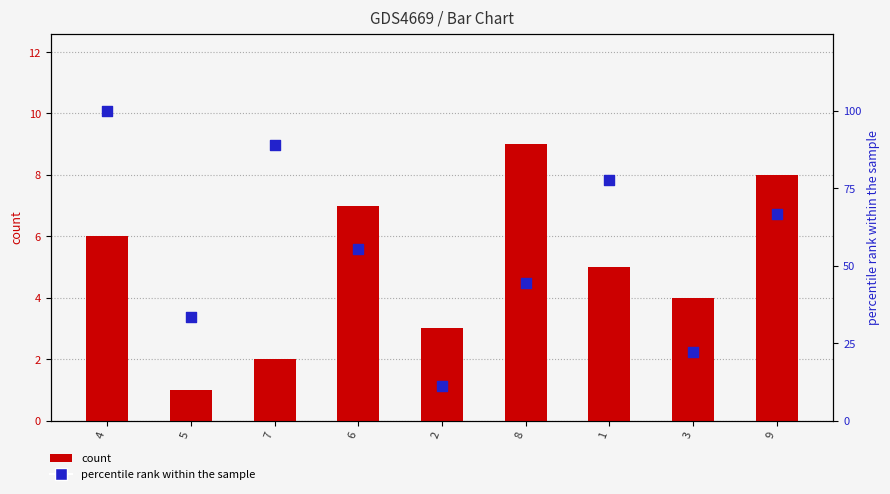

Which series has the largest Y range (max minus min)?

percentile rank within the sample